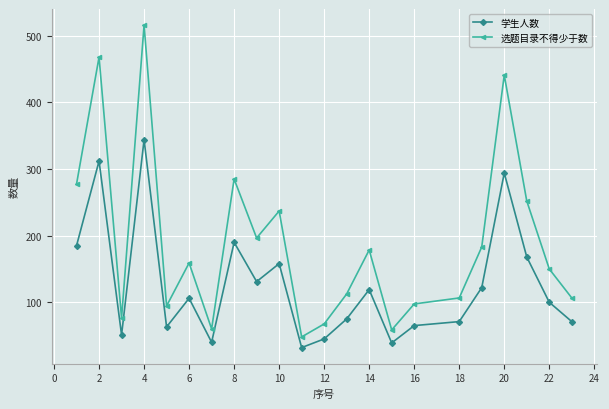

Which series has the largest total across all categories?

选题目录不得少于数